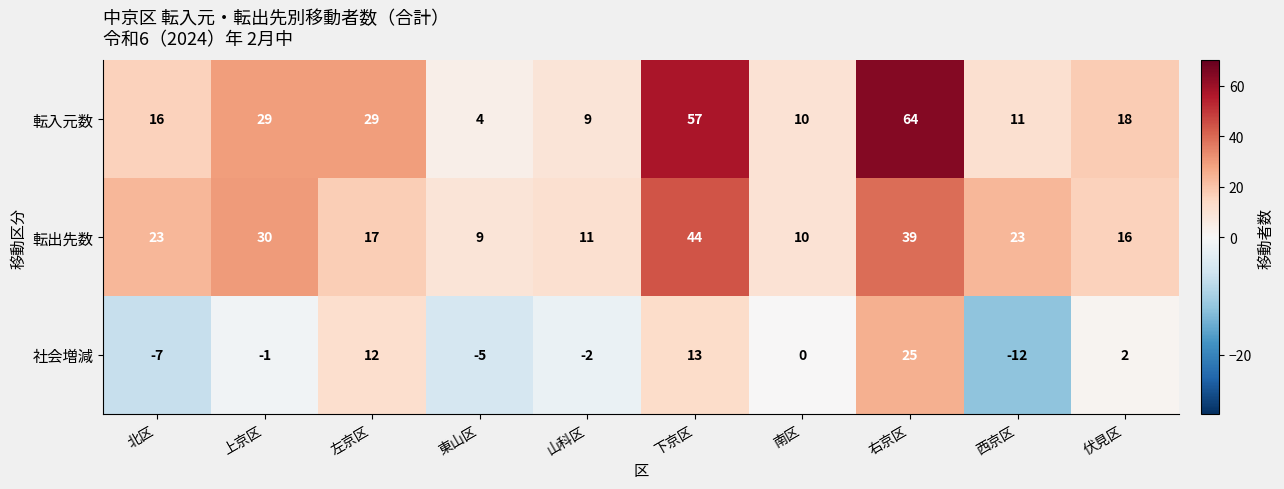

Reading left to right, list all the values displayed in this chart.

転入元数: 16	29	29	4	9	57	10	64	11	18
転出先数: 23	30	17	9	11	44	10	39	23	16
社会増減: -7	-1	12	-5	-2	13	0	25	-12	2